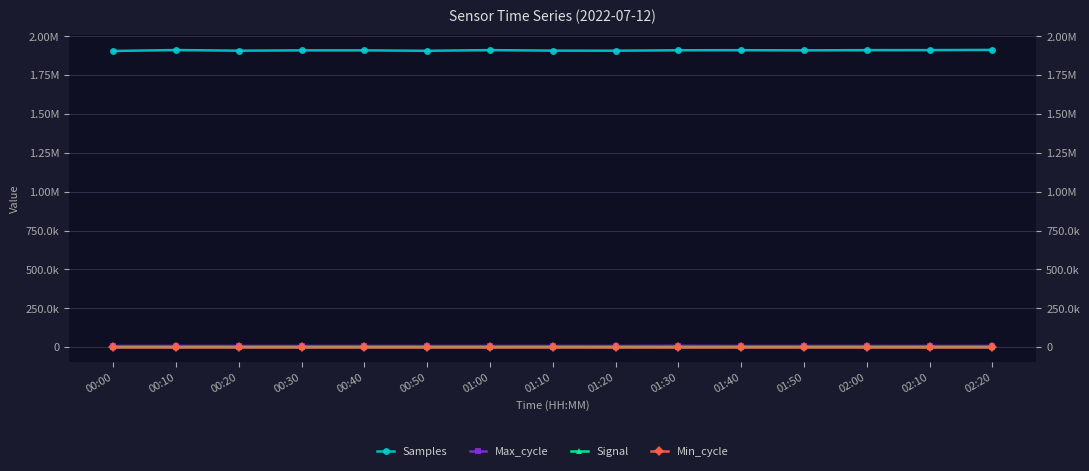

Reading left to right, transcribe all the data shown in this chart.

Samples: 1905134	1911084	1906995	1909023	1909058	1906228	1910640	1907282	1906806	1909642	1910158	1908981	1910507	1910740	1911972
Max_cycle: 7049	7308	7045	7042	7010	7009	7042	7152	7001	8026	7005	7073	7096	7025	7138
Signal: -61	-61	-61	-61	-60	-60	-61	-61	-61	-60	-61	-60	-61	-61	-61
Min_cycle: 28	28	28	28	28	28	28	28	28	28	28	28	28	28	28